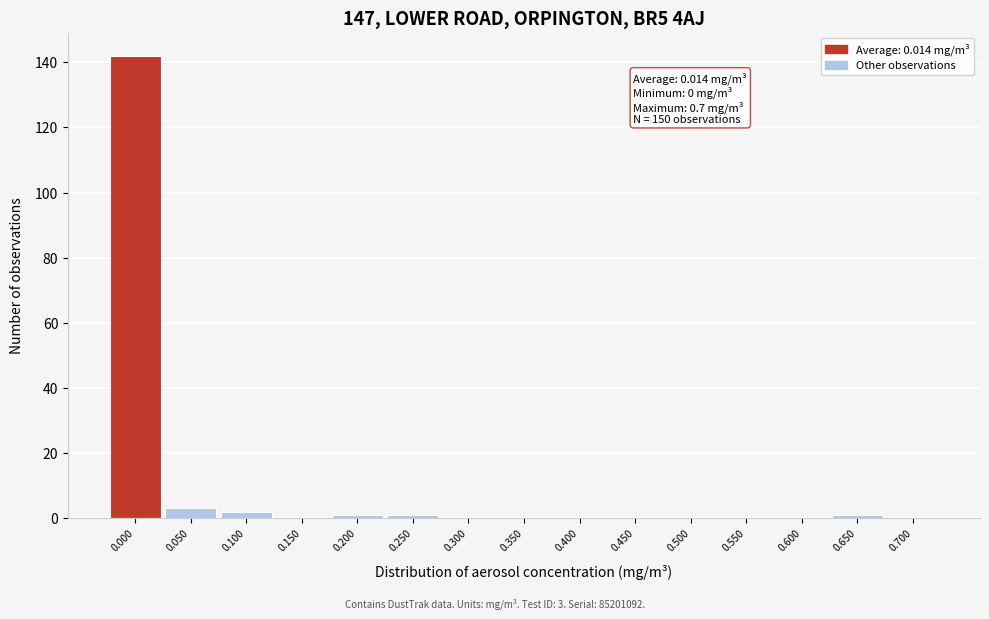

Reading right to left, what are all the values shown in this chart?

0.700=0	0.650=1	0.600=0	0.550=0	0.500=0	0.450=0	0.400=0	0.350=0	0.300=0	0.250=1	0.200=1	0.150=0	0.100=2	0.050=3	0.000=142